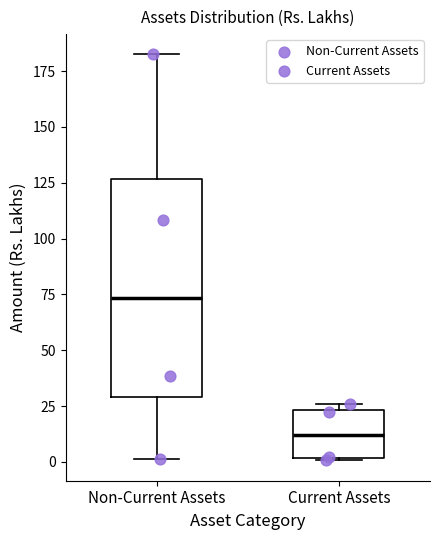

Reading left to right, transcribe this box plot: for each box, give where its median line is, the range the box spans, and where its two whiskers end, as read against the y-axis. The values are not printed on the chart, so give them approximately, as read against the axis.

Non-Current Assets: median 75, box 30 to 125, whiskers 0 to 180
Current Assets: median 10, box 0 to 25, whiskers 0 to 25 (just above the box's upper edge)